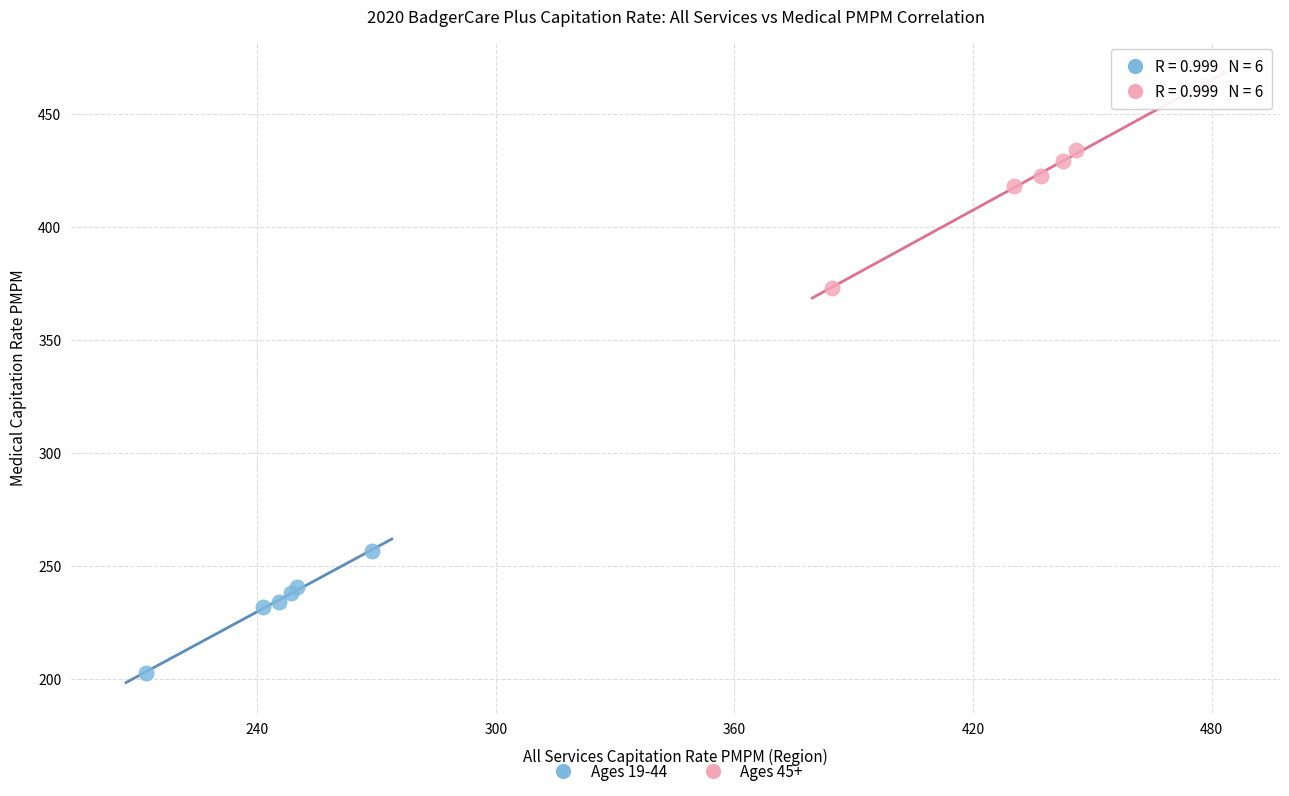

Which series reaches the maximum Y coordinate?

Ages 45+